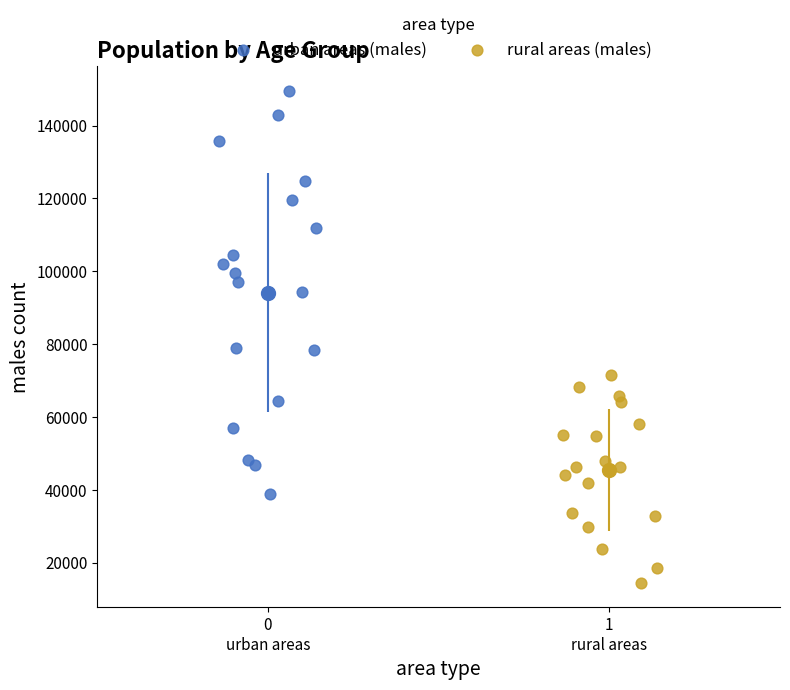

Which series contains the lowest Y value?

rural areas (males)